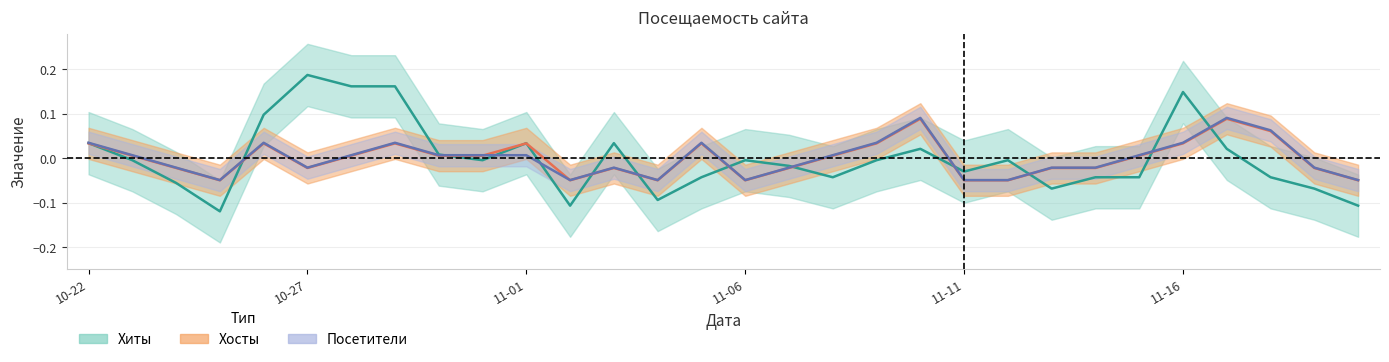

What is the label of the 7th point from the right?

2019-11-14